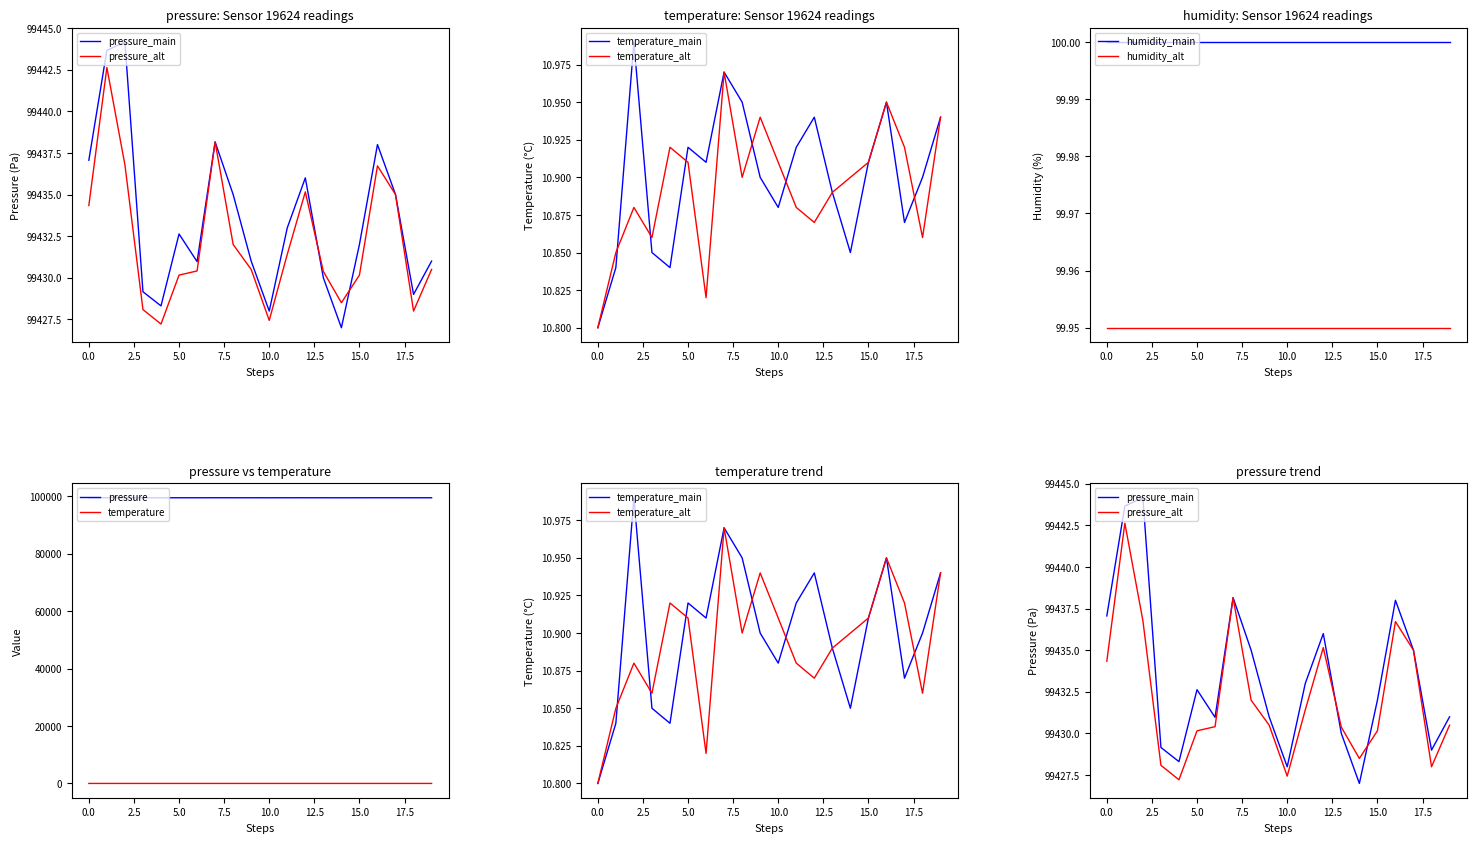

True or false: temperature has more than 2 interior local peaks.

True